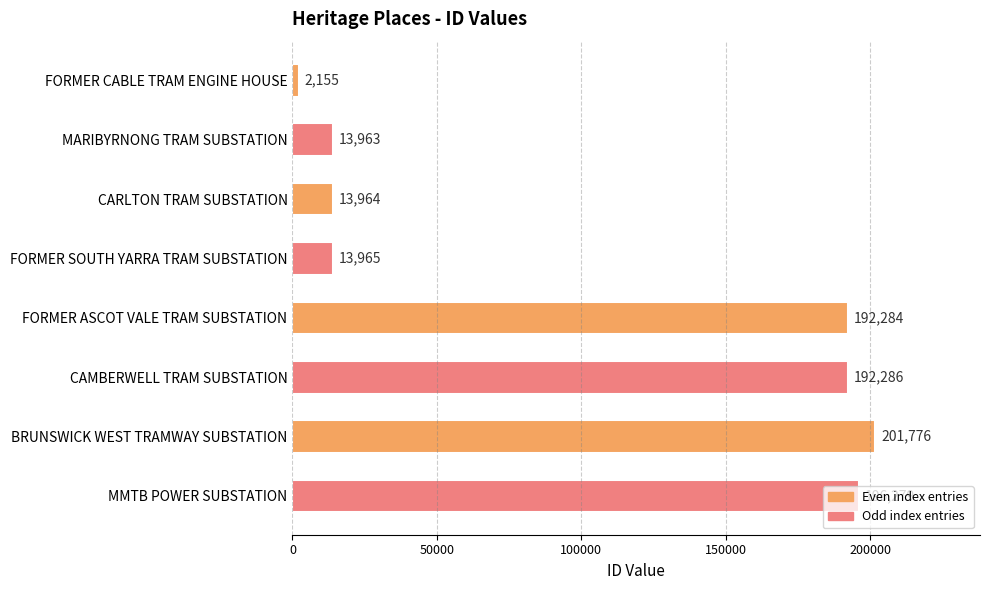

Which has a higher value, FORMER SOUTH YARRA TRAM SUBSTATION or FORMER CABLE TRAM ENGINE HOUSE?

FORMER SOUTH YARRA TRAM SUBSTATION